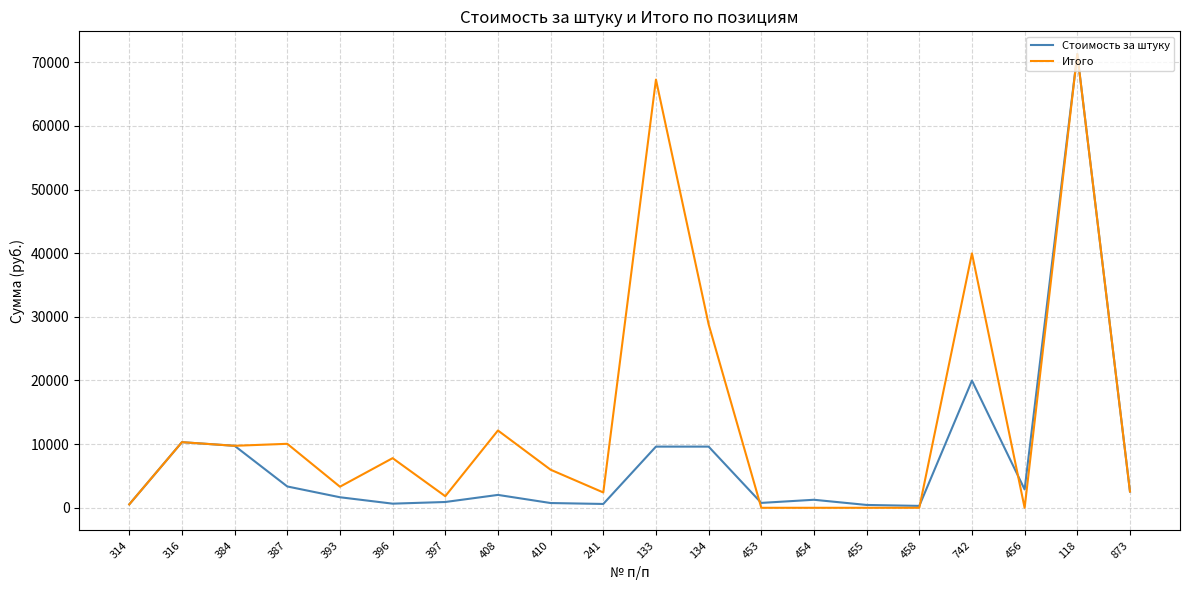

Which series has the largest total across all categories?

Итого